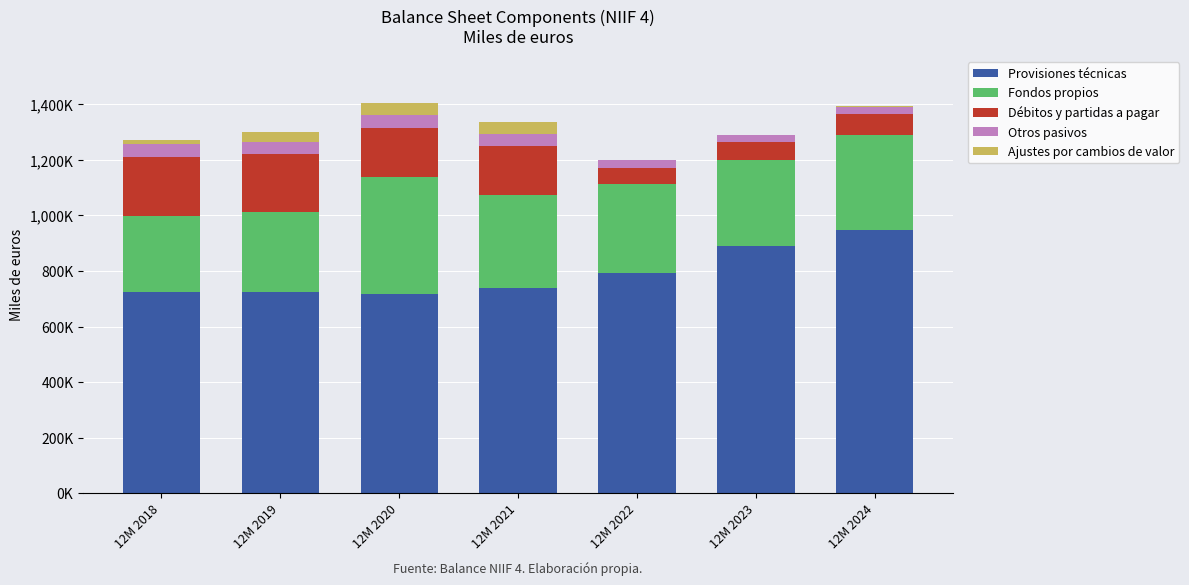

True or false: Provisiones técnicas has a value of 1313355.5 at 12M 2022.

False